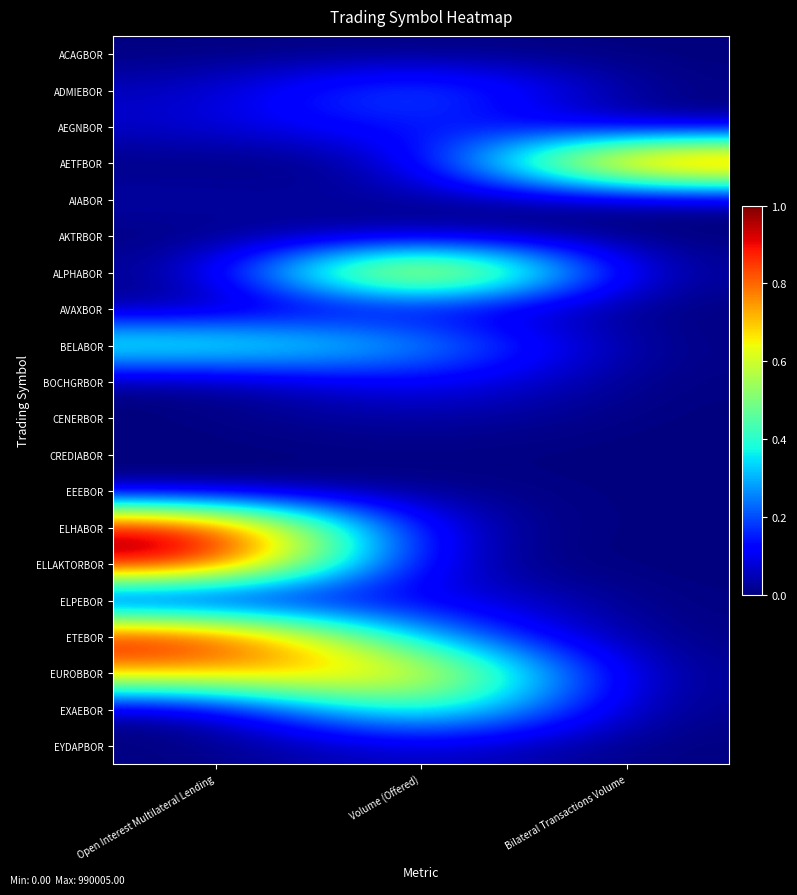

Which label corresponds to the smallest value in the chart?

Open Interest Multilateral Lending